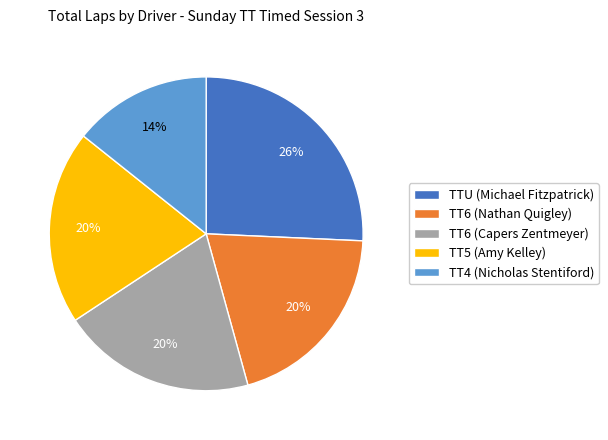

Do TT4 (Nicholas Stentiford) and TT6 (Capers Zentmeyer) together represent more than half of the pie?

No